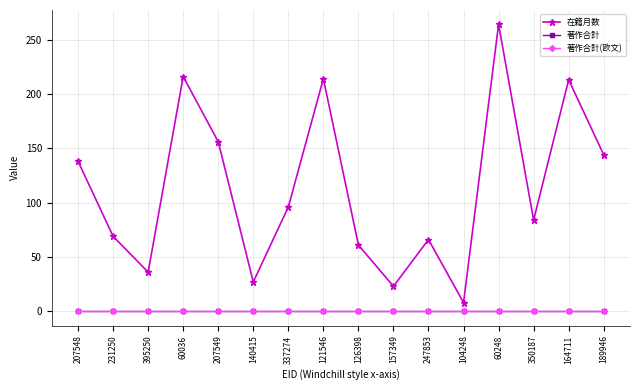

Is this an area chart (filled region under the line)?

No